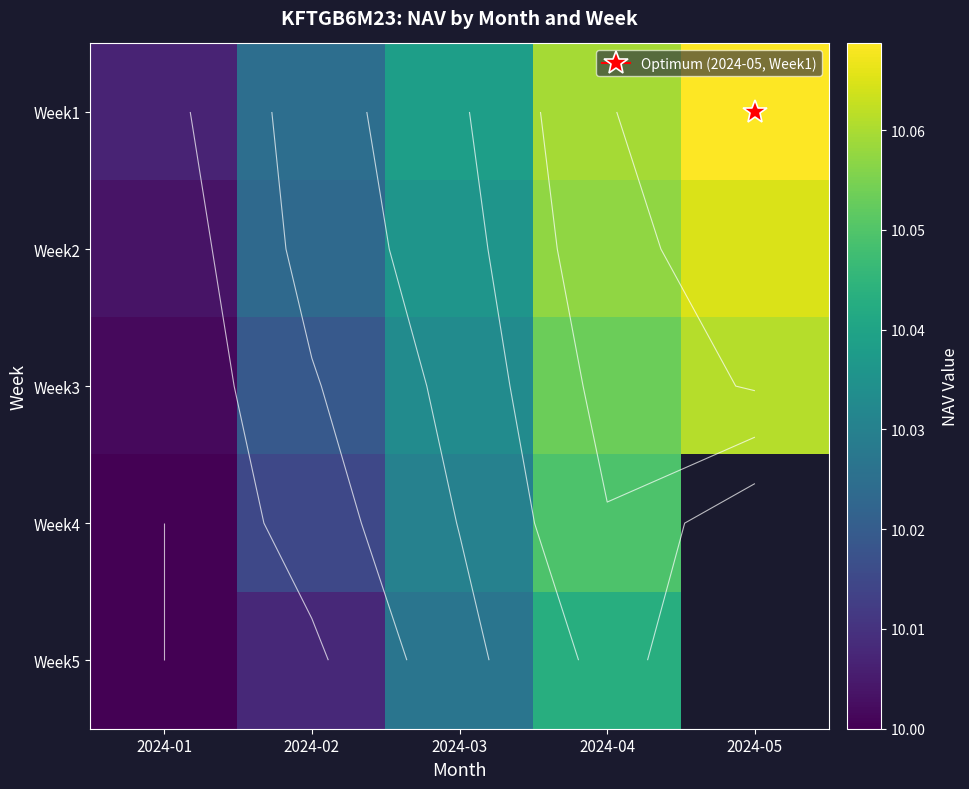

Where is Week5 nearest to the value 10?

2024-01